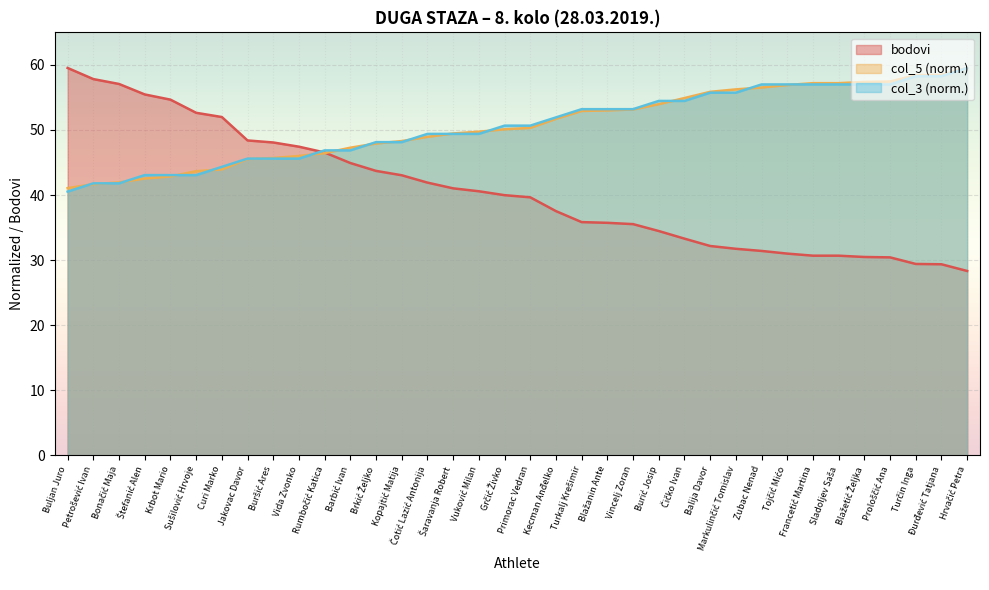

Which series has the largest total across all categories?

col_5